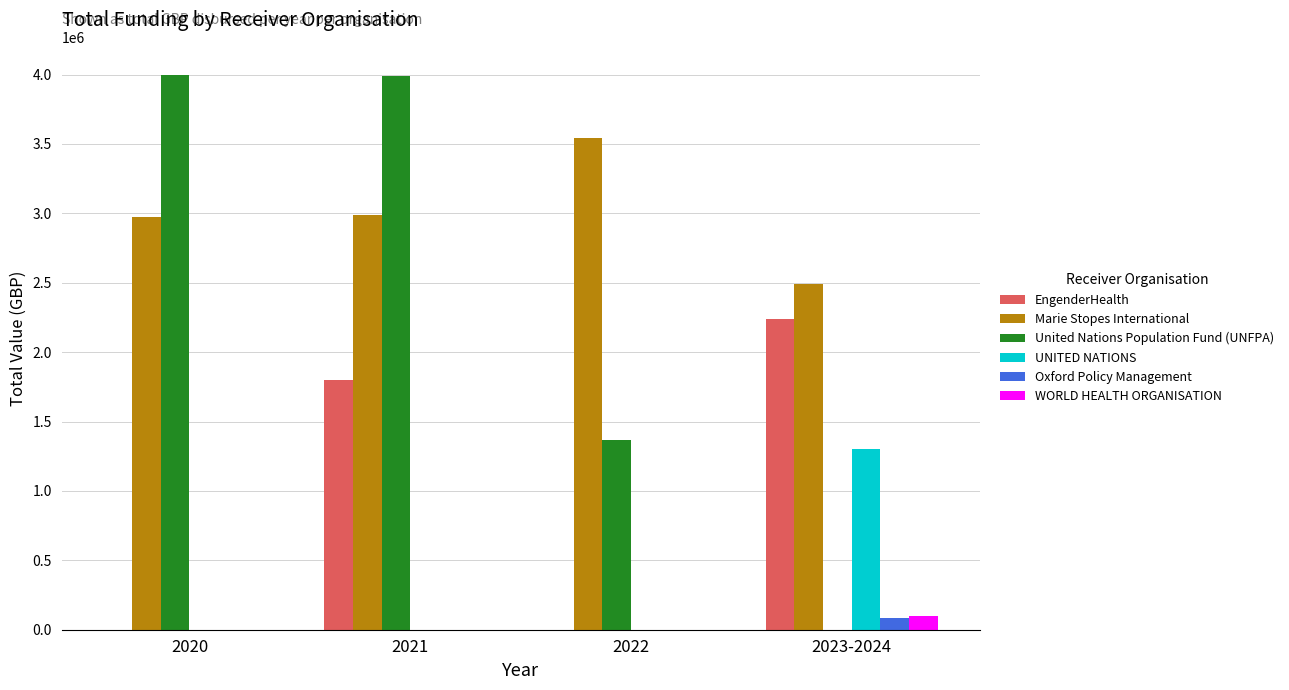

Which series has the largest total across all categories?

Marie Stopes International